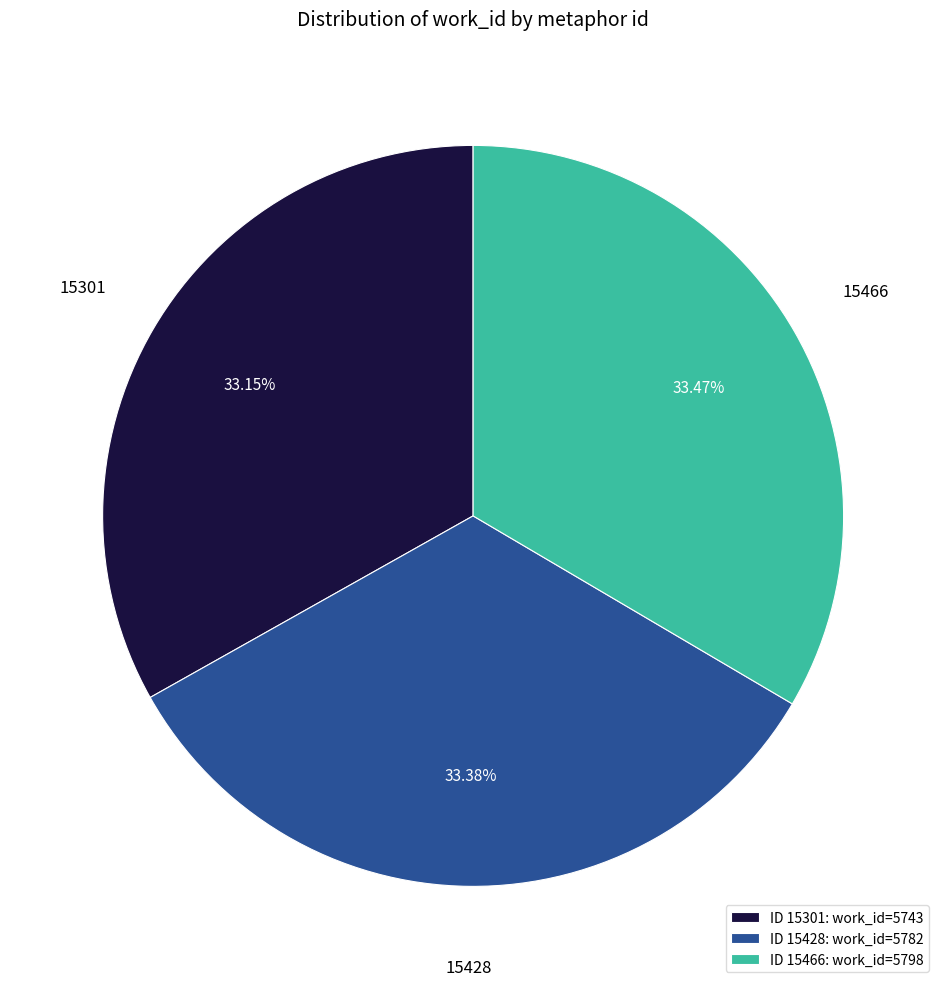

What percentage do 15301 and 15428 together represent?

66.5%